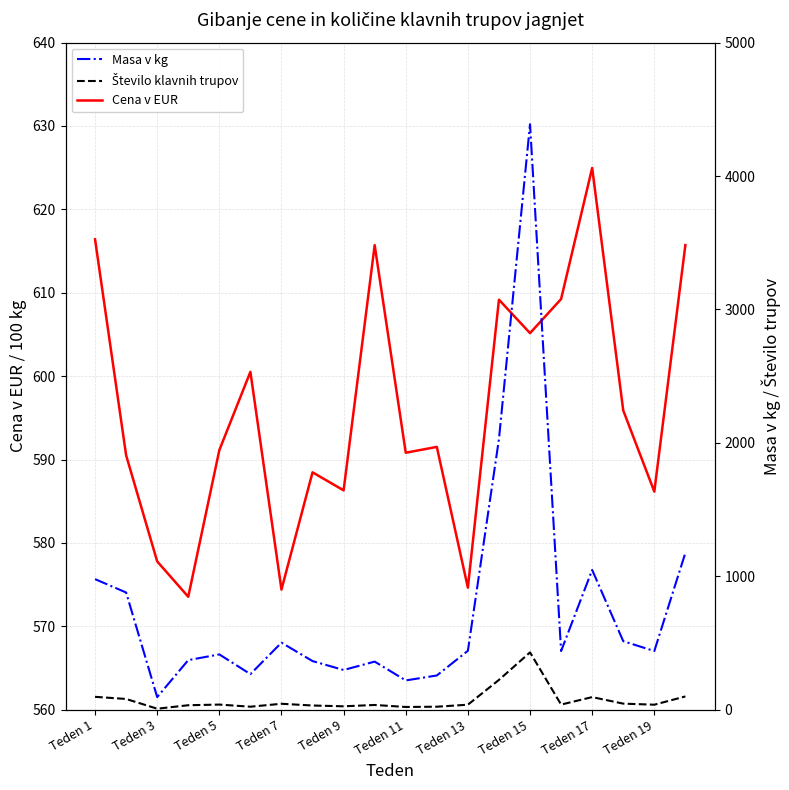

Is it true that Cena v EUR equals 1082.0 at Teden 15?

False